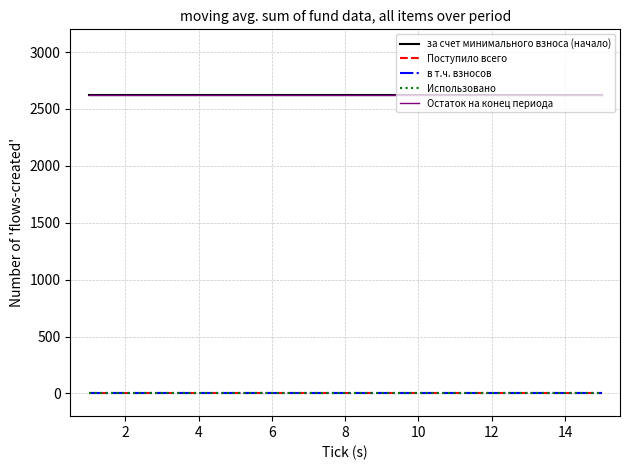

Reading right to left, list all the values displayed in this chart.

за счет минимального взноса (начало): 2620.8	2620.8	2620.8	2620.8	2620.8	2620.8	2620.8	2620.8	2620.8	2620.8	2620.8	2620.8	2620.8	2620.8	2620.8
Поступило всего: 0.0	0.0	0.0	0.0	0.0	0.0	0.0	0.0	0.0	0.0	0.0	0.0	0.0	0.0	0.0
в т.ч. взносов: 0.0	0.0	0.0	0.0	0.0	0.0	0.0	0.0	0.0	0.0	0.0	0.0	0.0	0.0	0.0
Использовано: 0.0	0.0	0.0	0.0	0.0	0.0	0.0	0.0	0.0	0.0	0.0	0.0	0.0	0.0	0.0
Остаток на конец периода: 2620.8	2620.8	2620.8	2620.8	2620.8	2620.8	2620.8	2620.8	2620.8	2620.8	2620.8	2620.8	2620.8	2620.8	2620.8